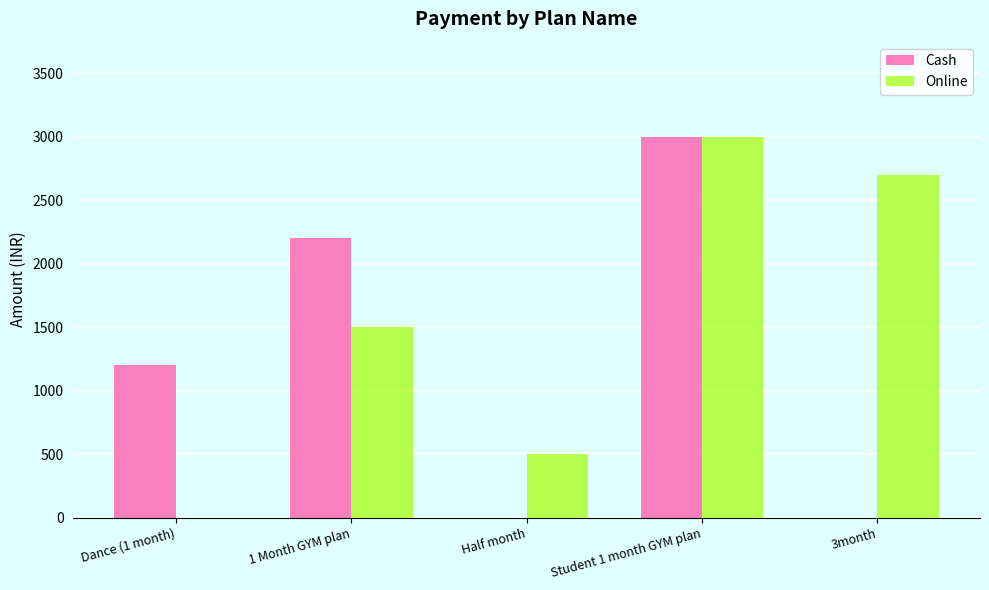

Does the chart contain stacked bars?

No